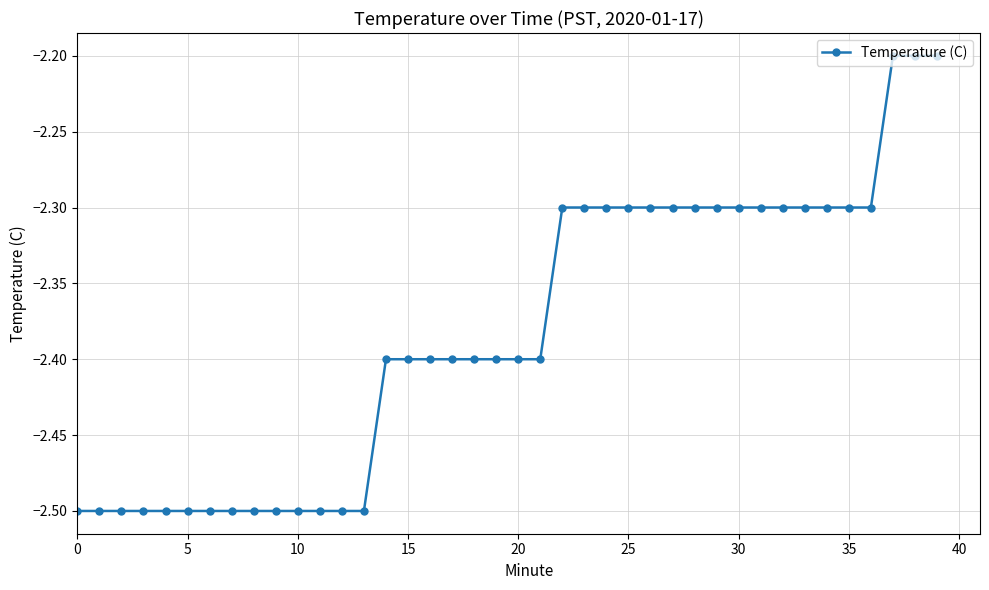

What is the difference between the maximum and minimum values?

0.3